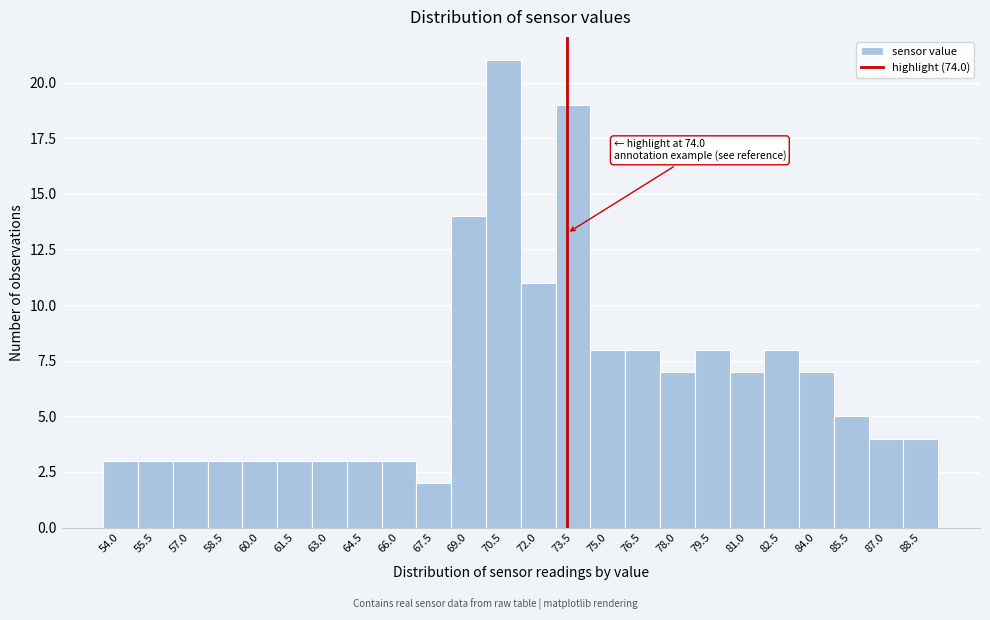

Reading right to left, list all the values displayed in this chart.

88.5=4	87.0=4	85.5=5	84.0=7	82.5=8	81.0=7	79.5=8	78.0=7	76.5=8	75.0=8	73.5=19	72.0=11	70.5=21	69.0=14	67.5=2	66.0=3	64.5=3	63.0=3	61.5=3	60.0=3	58.5=3	57.0=3	55.5=3	54.0=3